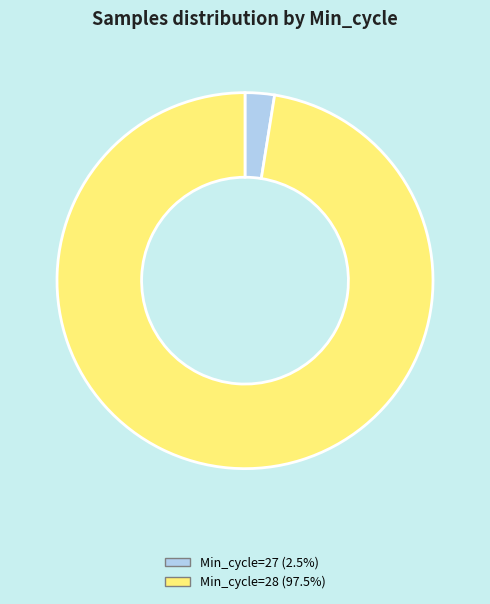

How many slices are in this pie chart?

2